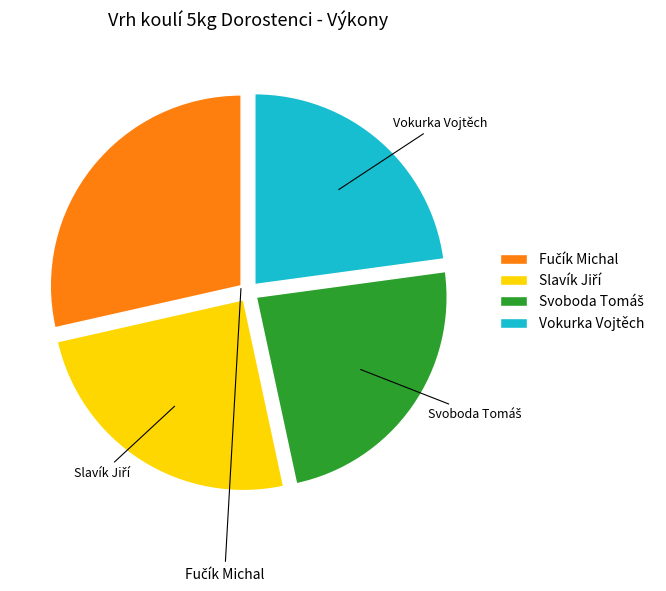

Is there any slice that represents more than half of the pie?

No